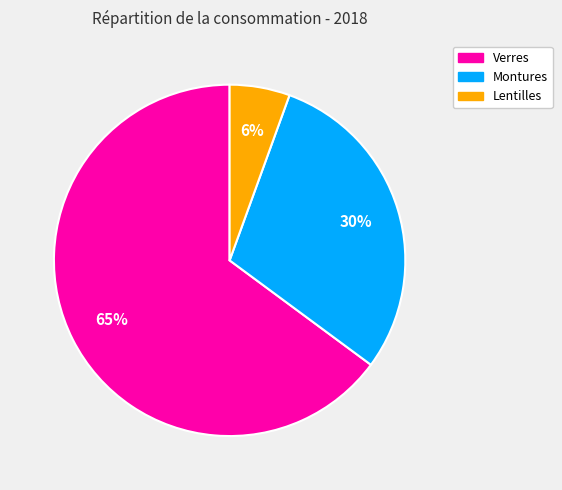

Which has a higher value, Montures or Lentilles?

Montures